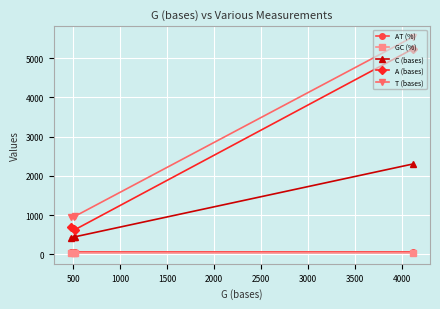

Which series has the largest total across all categories?

T (bases)